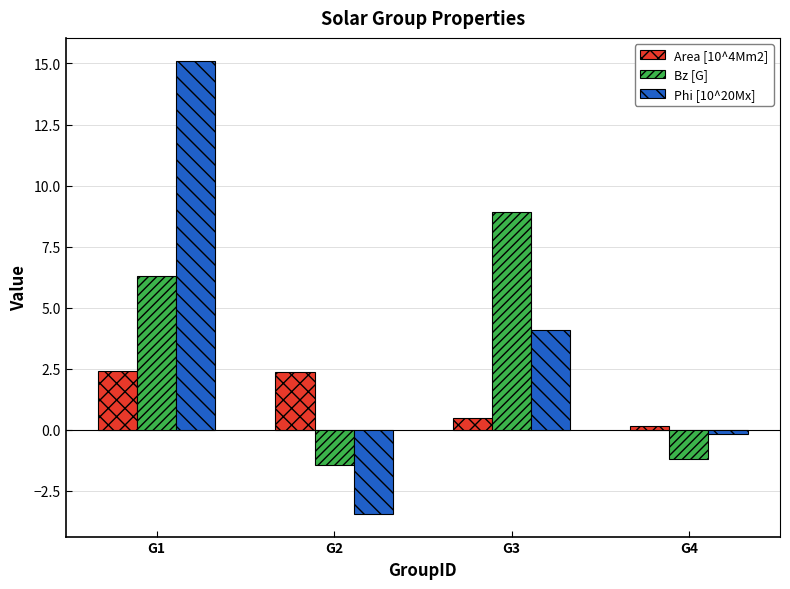

List the series in order of their overall mean, lowest first.

Area [10^4Mm2], Bz [G], Phi [10^20Mx]